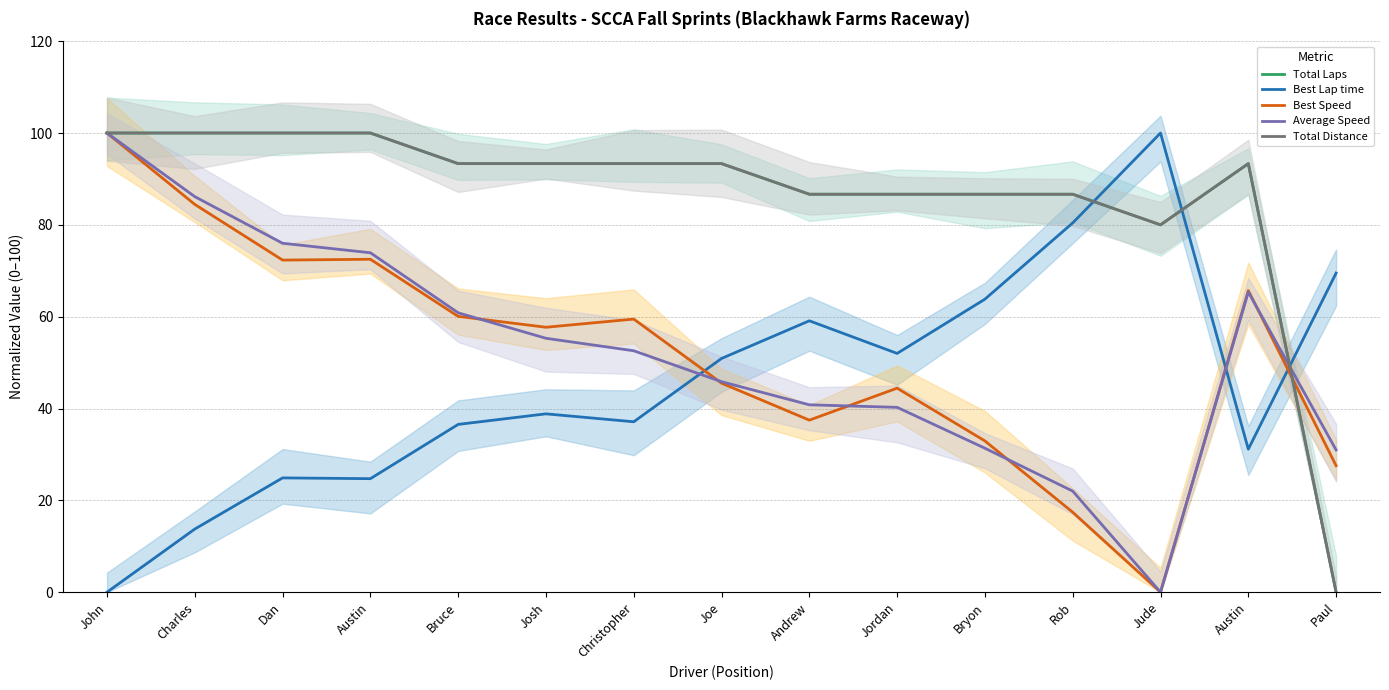

Rank the categories by Average Speed value from lowest to highest.

Jude, Rob, Paul, Bryon, Jordan, Andrew, Joe, Christopher, Josh, Bruce, Austin, Austin, Dan, Charles, John